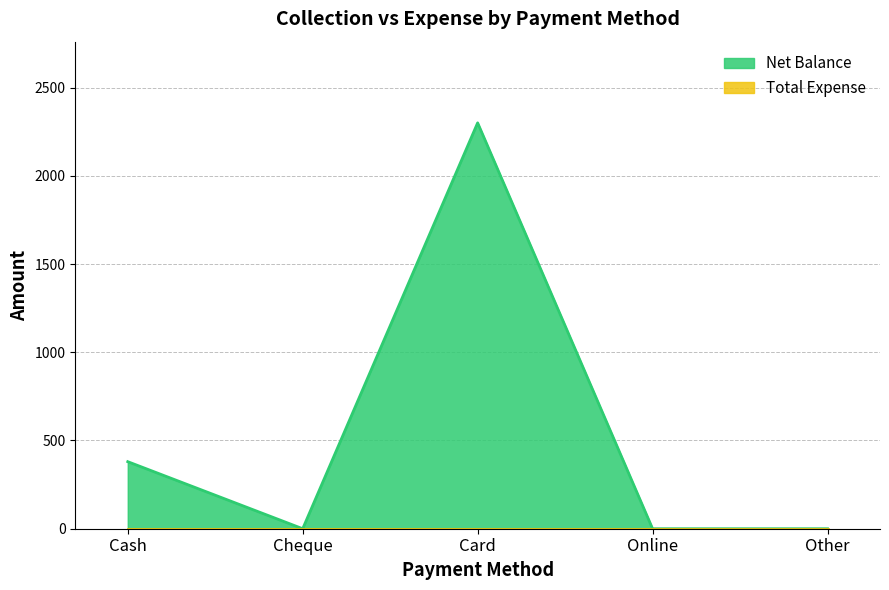

Where is the first local maximum?

Card